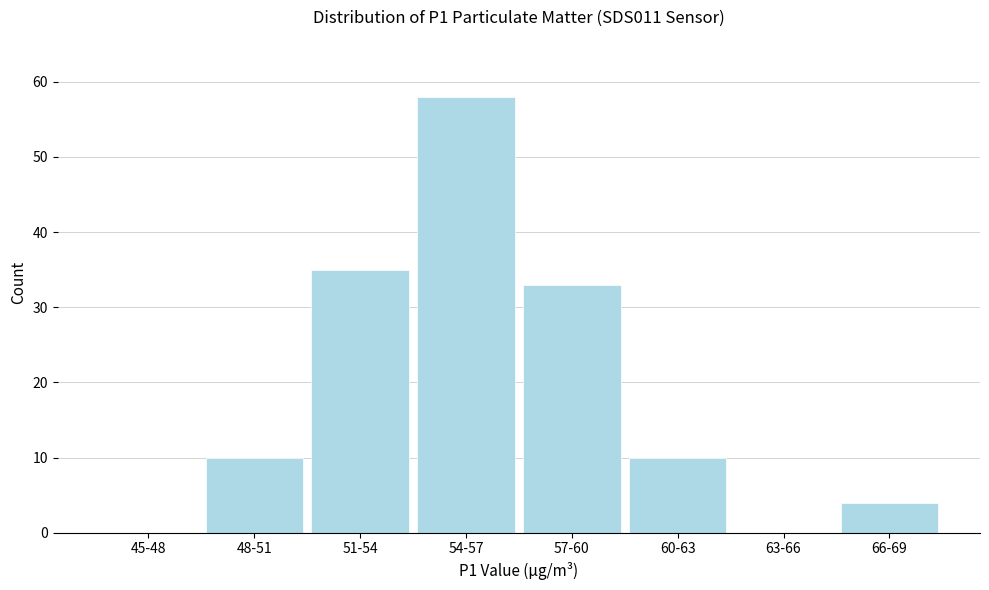

Reading left to right, extract all data points from this chart.

45-48=0	48-51=10	51-54=35	54-57=58	57-60=33	60-63=10	63-66=0	66-69=4